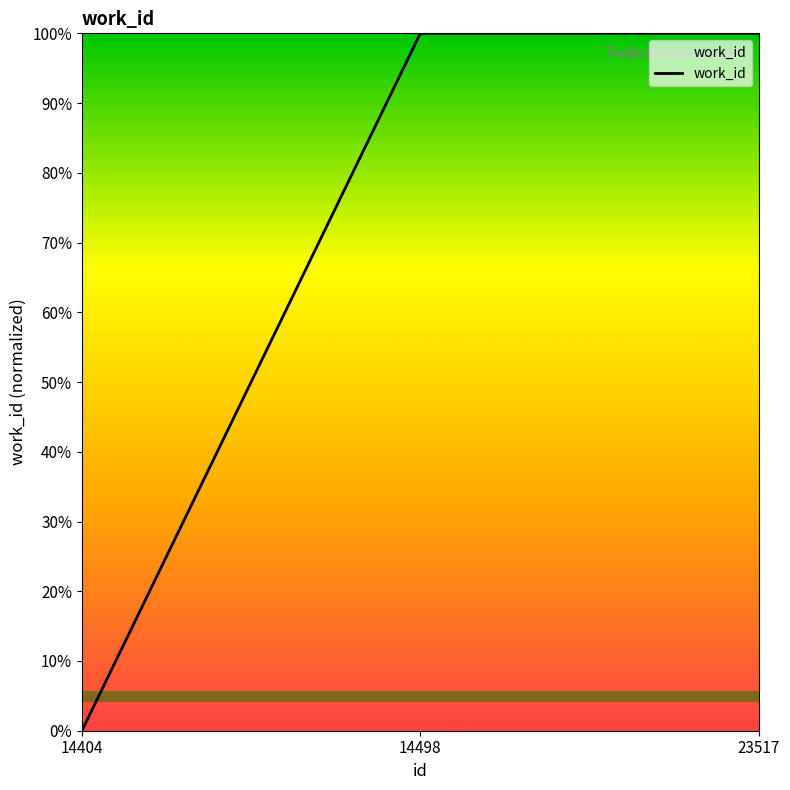

Is this an area chart (filled region under the line)?

Yes